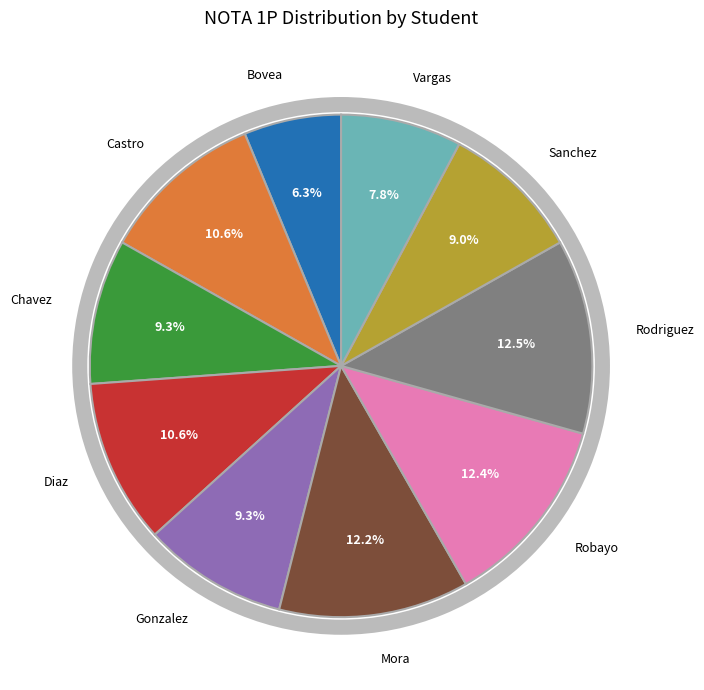

Does Sanchez account for over 50% of the chart?

No